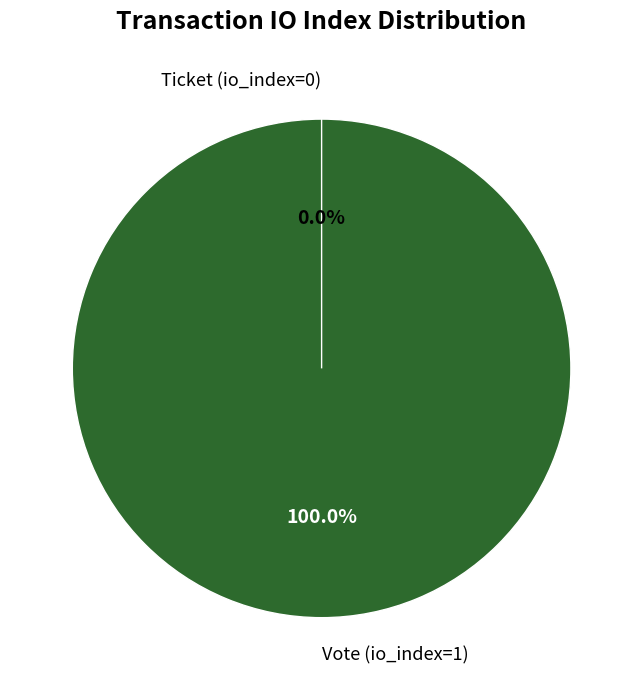

To the nearest percent, what is the average slice percentage?

50%